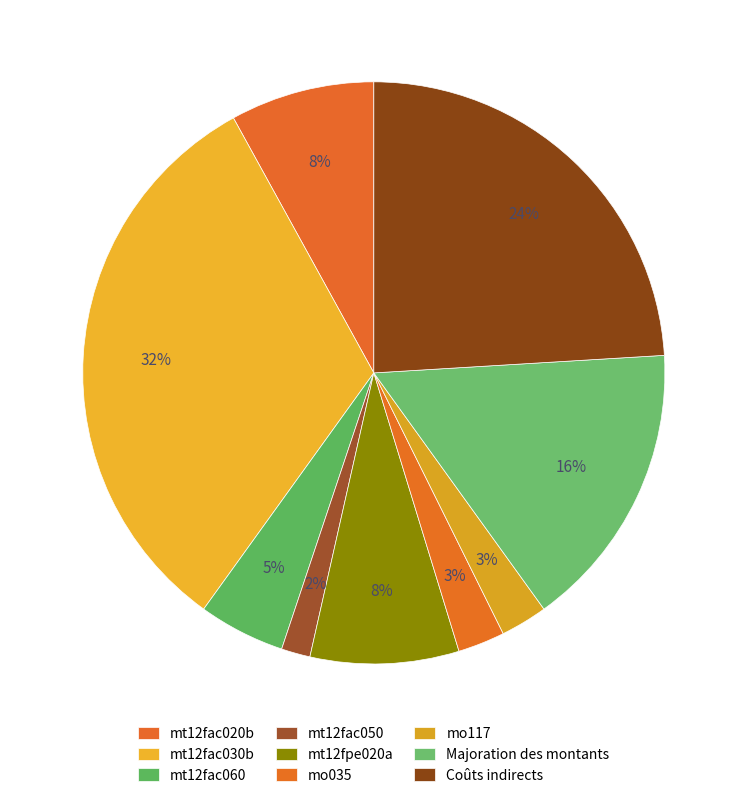

Count the number of slices in the pie.

9